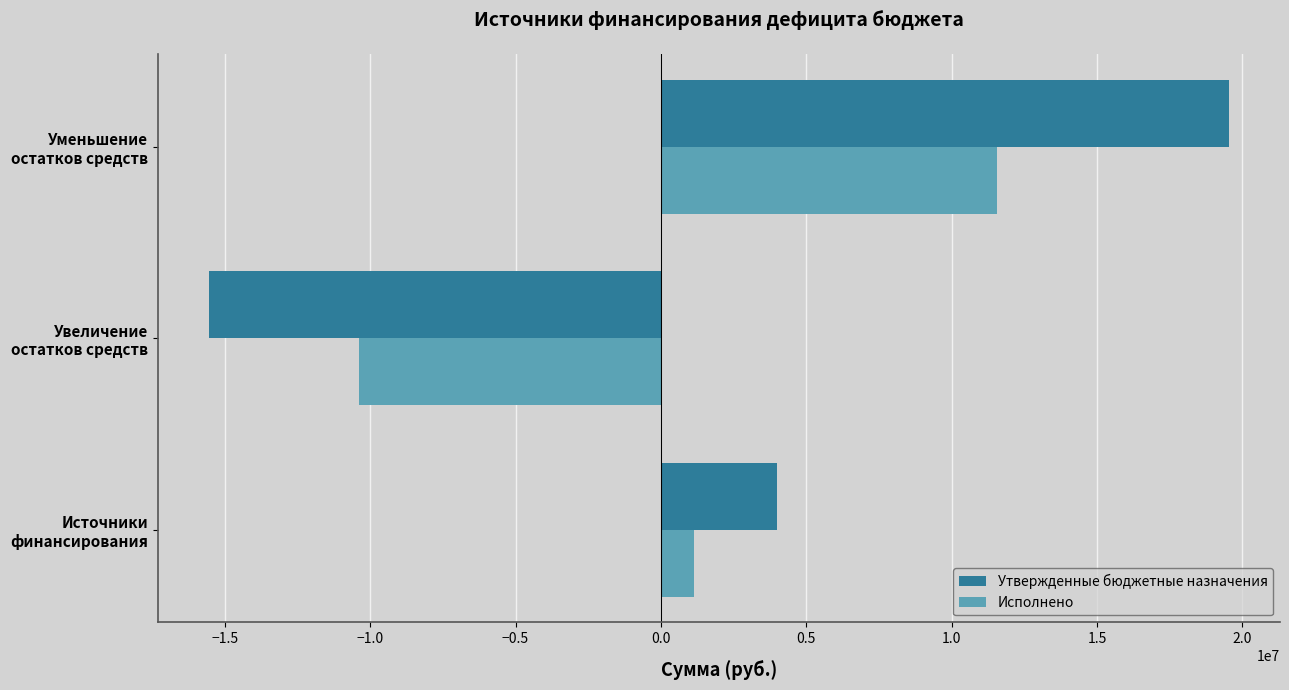

Which series has the largest range (max minus min)?

Утвержденные бюджетные назначения